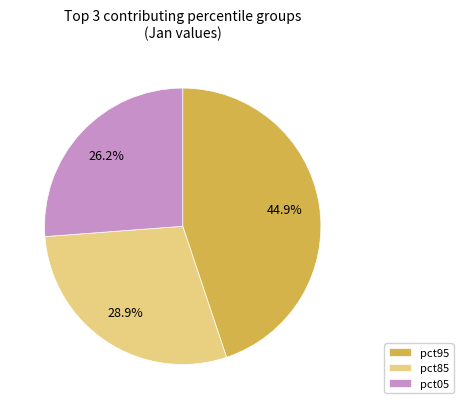

How many slices are in this pie chart?

3